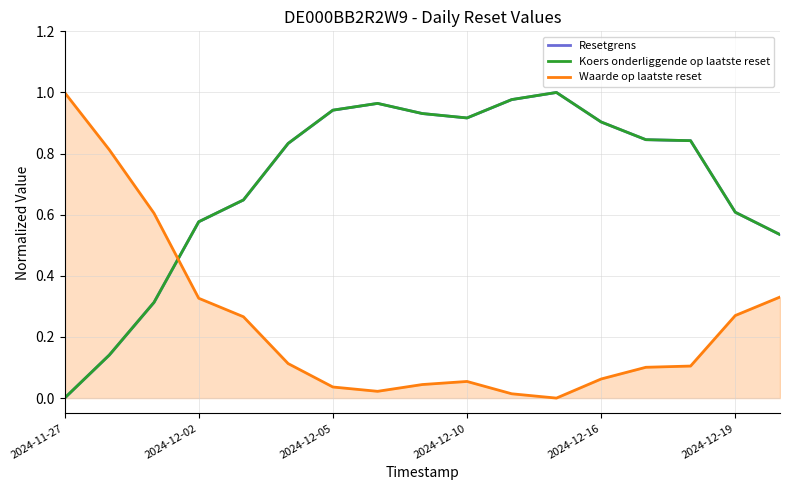

What are all the series names shown in the legend?

Resetgrens, Koers onderliggende op laatste reset, Waarde op laatste reset